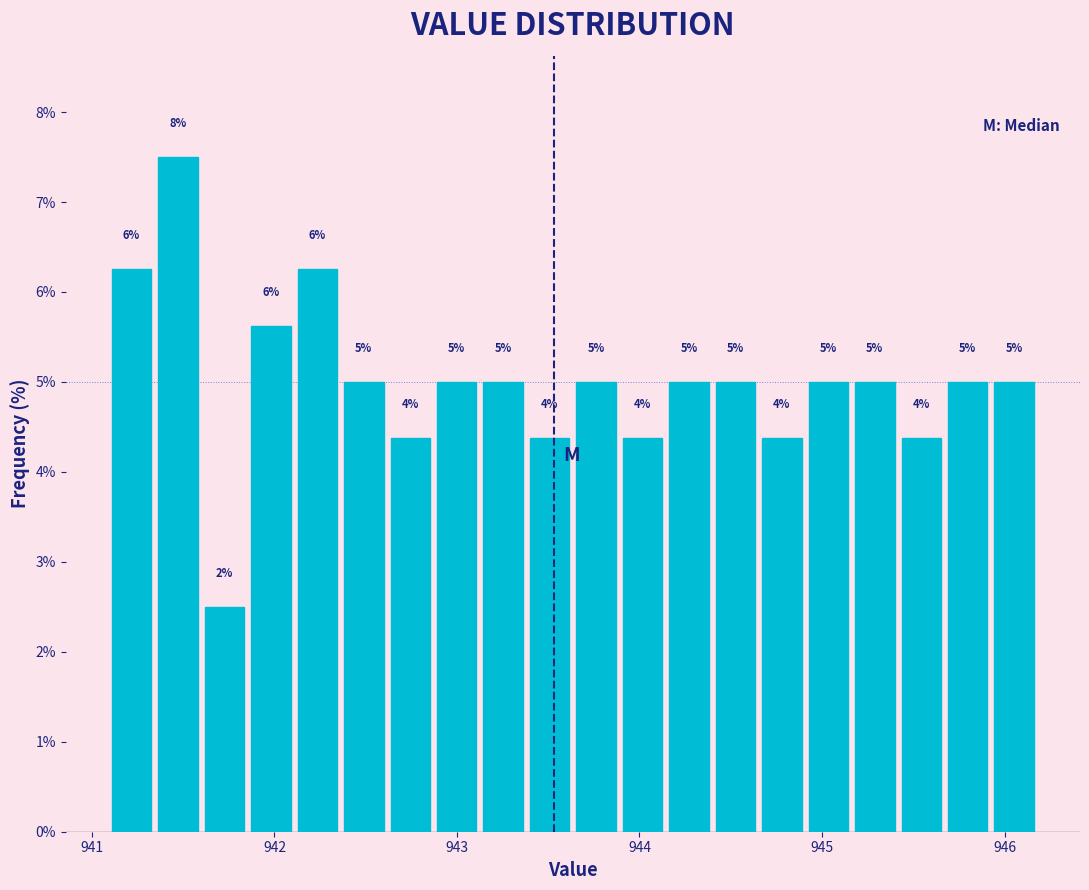

Around what value on the x-axis is the tallest bar? Give the approximate position of its centre, as read against the axis.

941.5